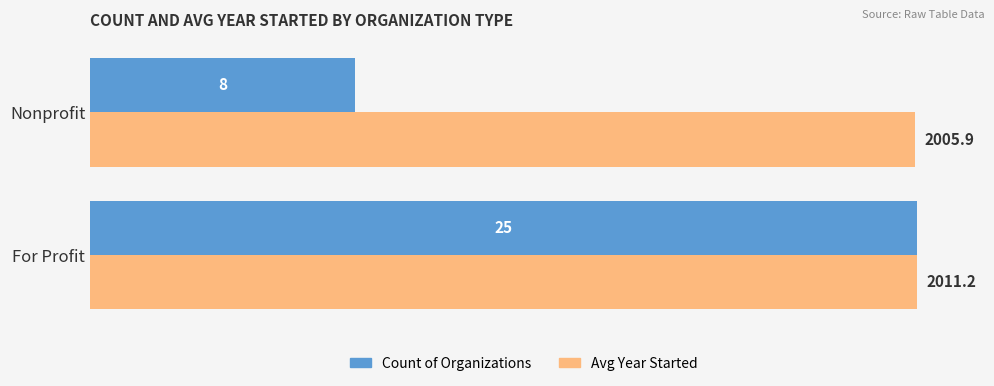

True or false: Count of Organizations has a value of 36.0 at For Profit.

False